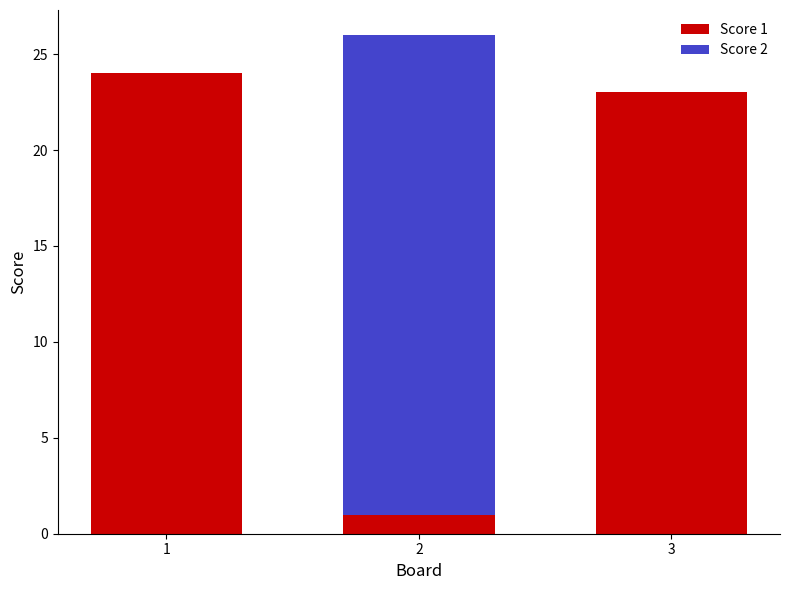

Are the bars horizontal?

No